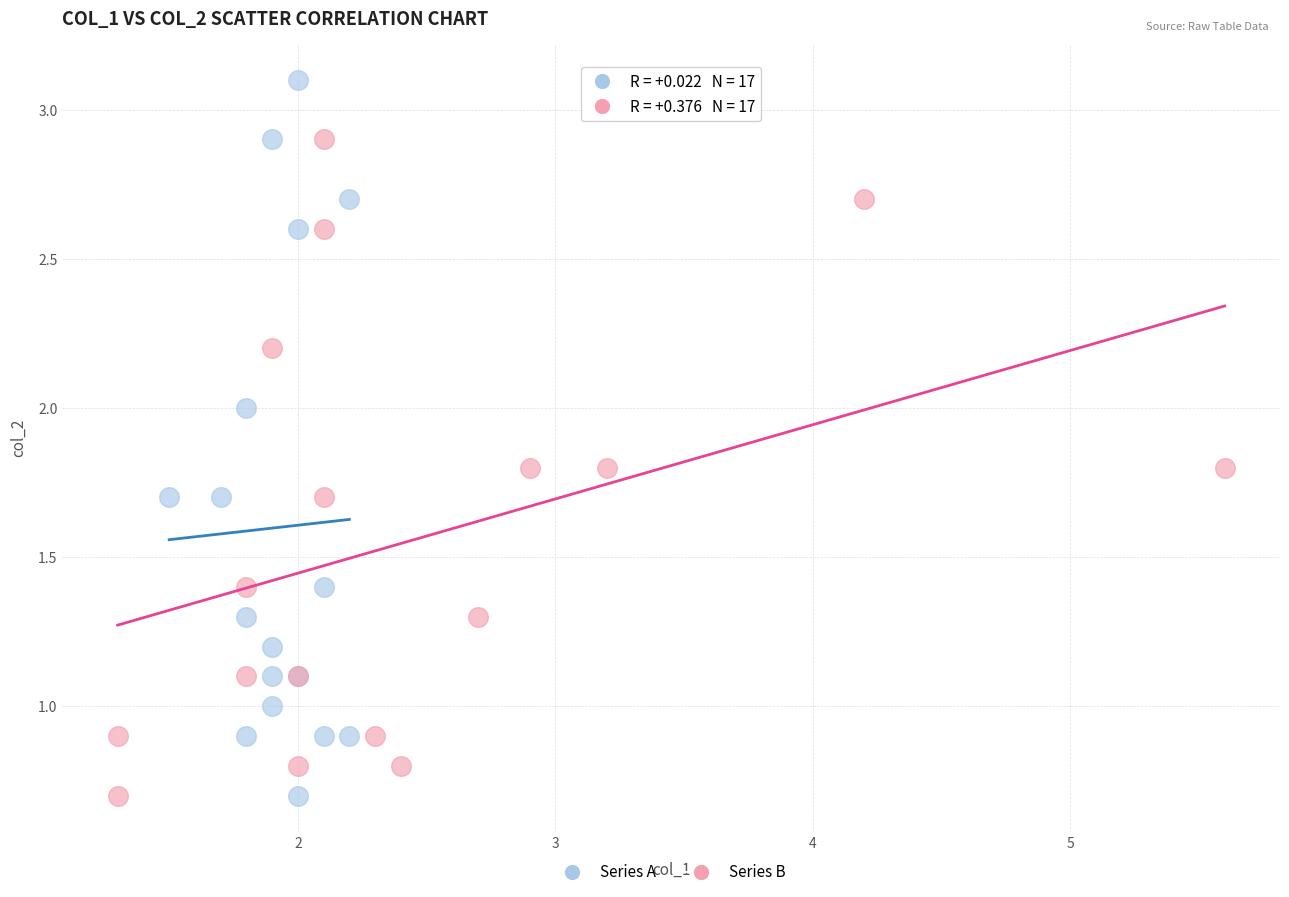

Which series reaches the maximum Y coordinate?

Series A